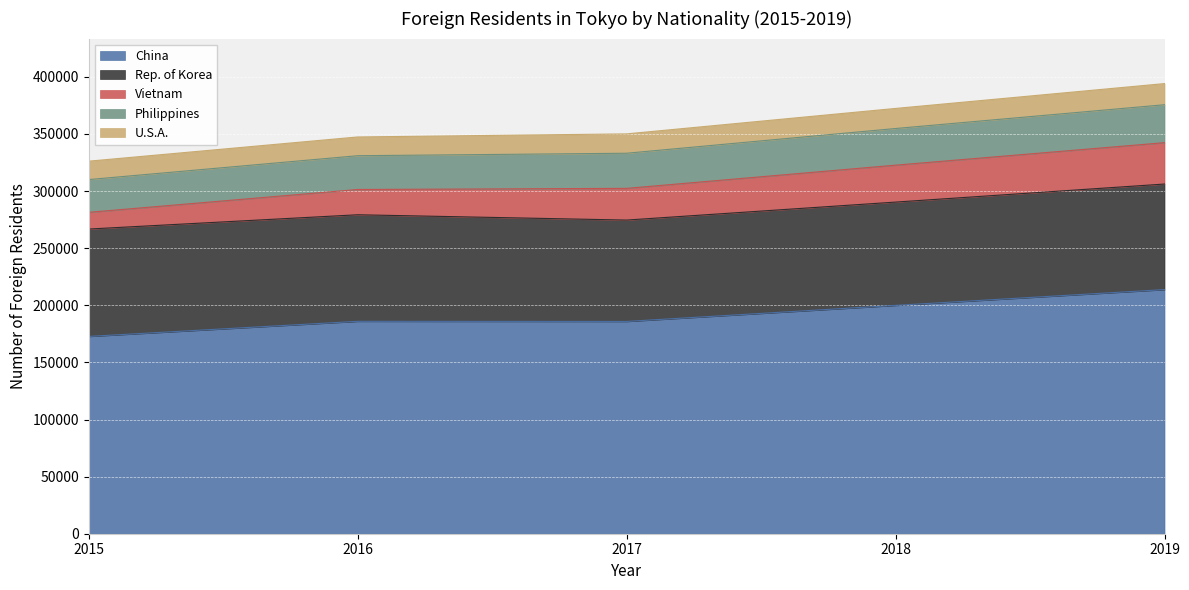

Which has a higher value, 2019 or 2016?

2019